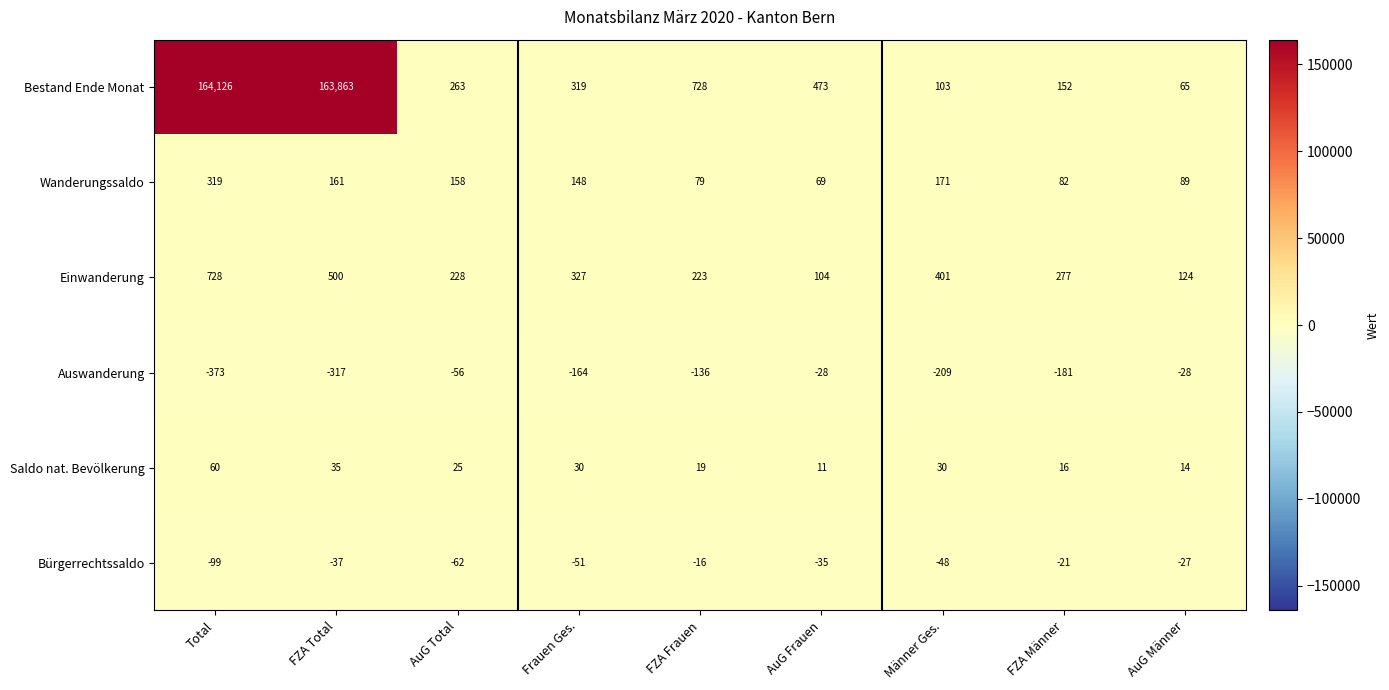

At which label does Auswanderung first exceed -164?

AuG Total